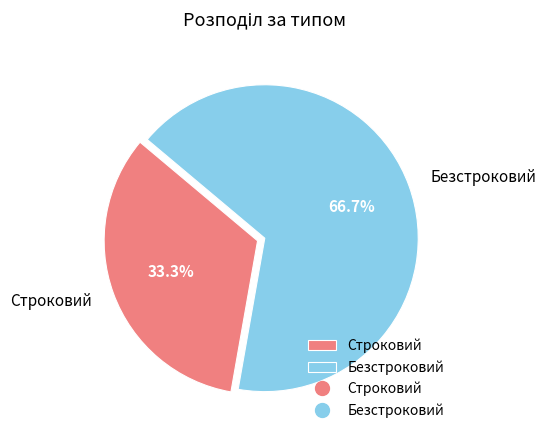

Is it true that Строковий is 33% of the pie?

True